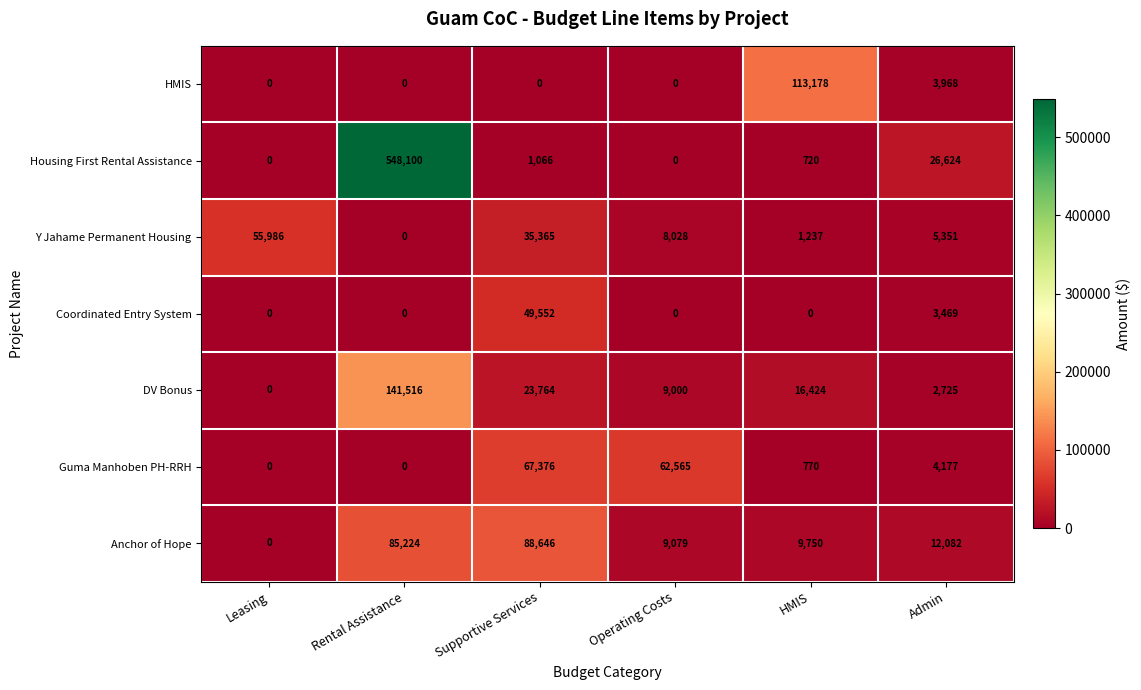

Which series changed the most between Supportive Services and Operating Costs?

Anchor of Hope